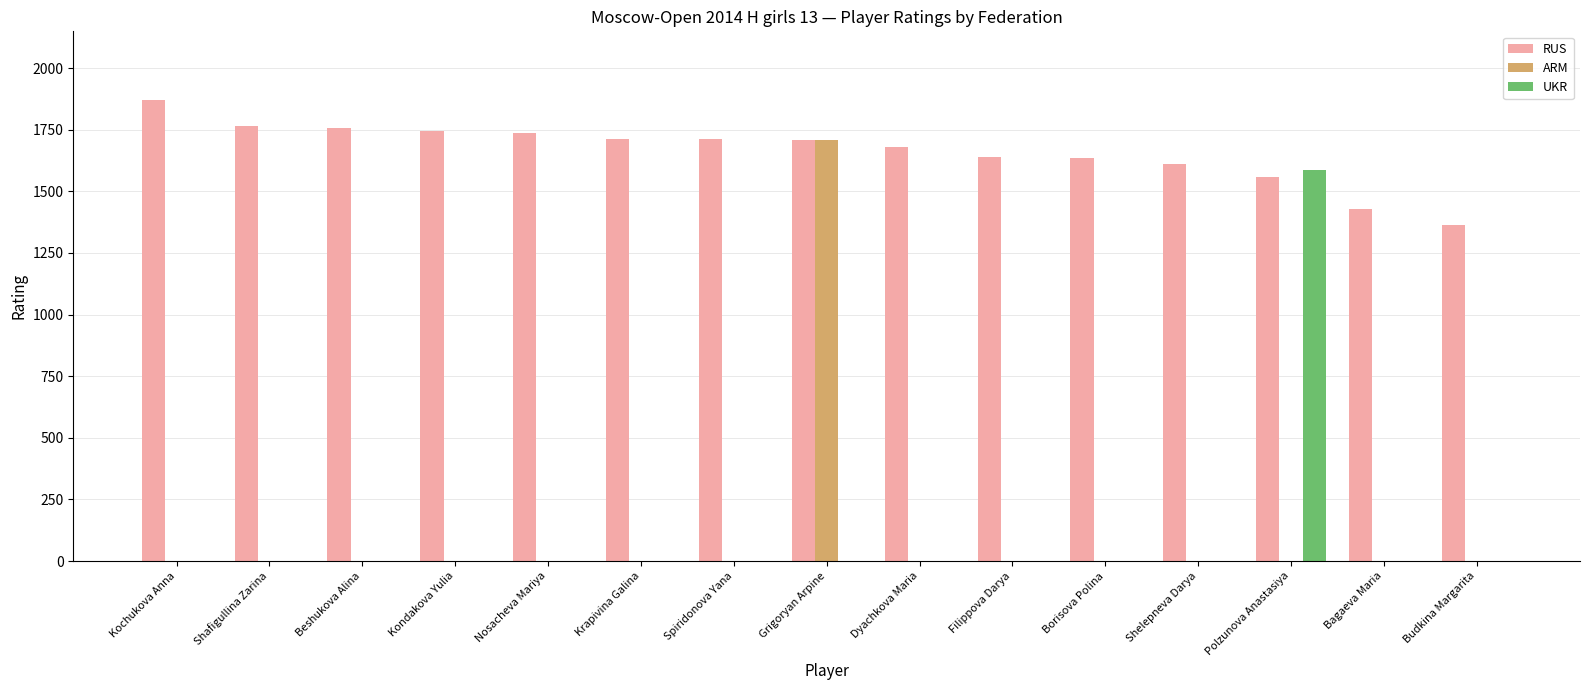

How many series are shown in this chart?

3